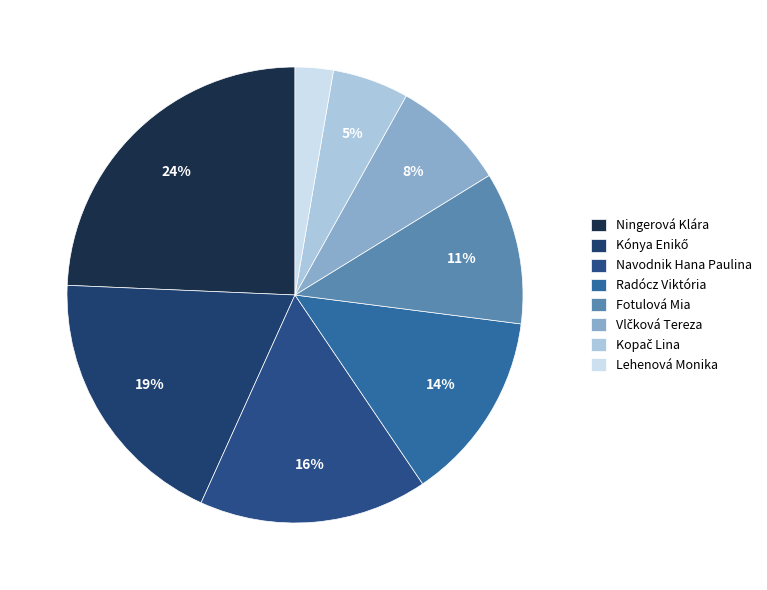

Does Fotulová Mia represent more than half of the total?

No